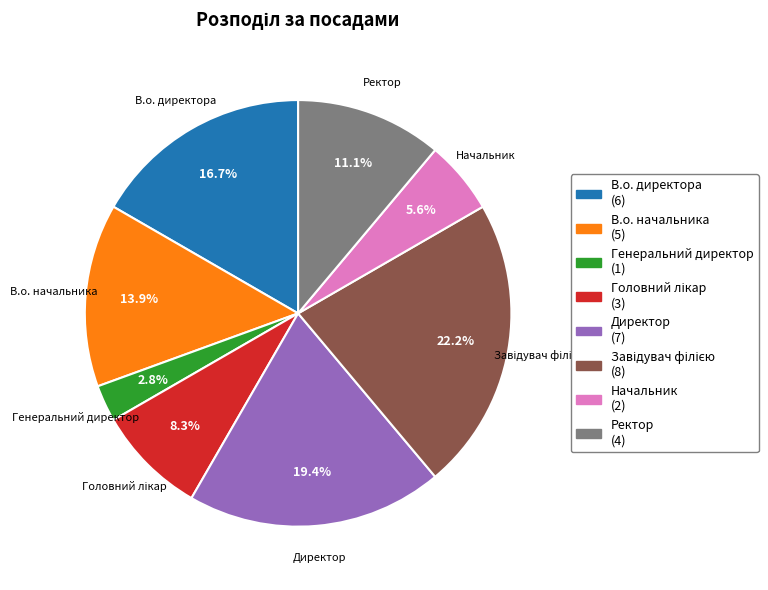

Does any single category account for the majority?

No